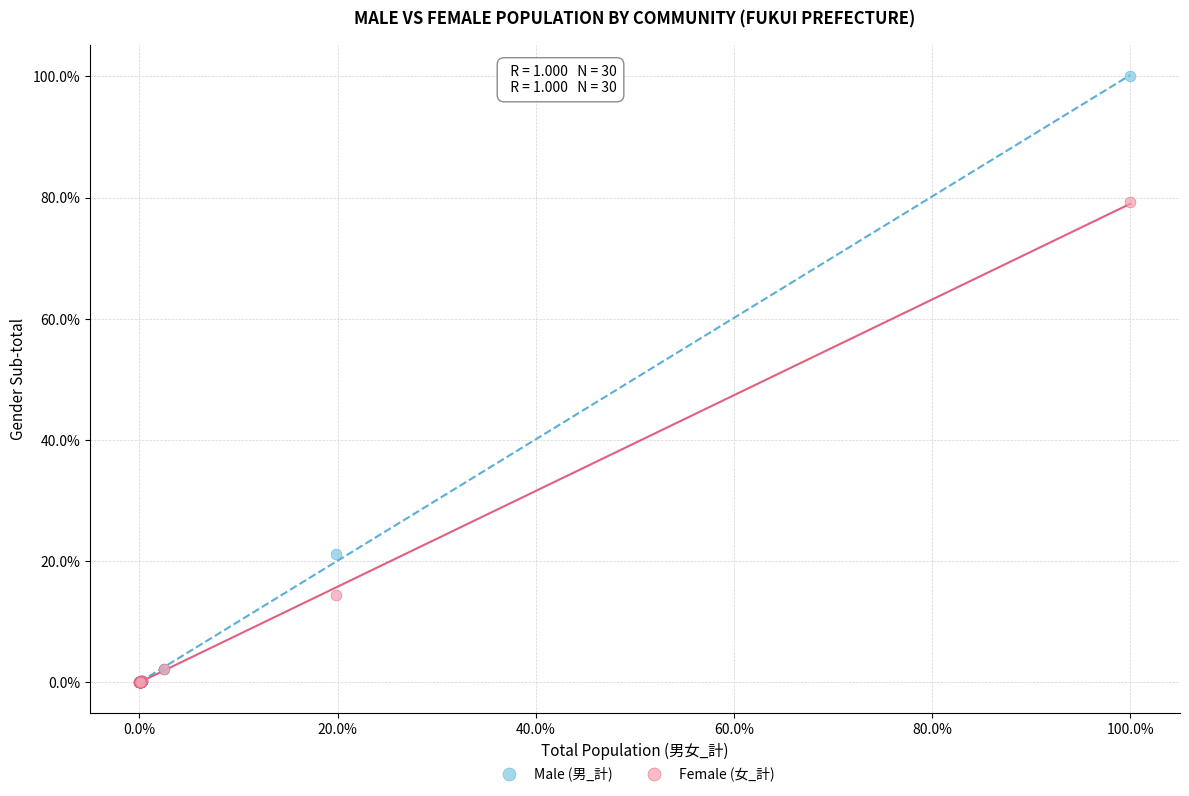

Which series has the widest spread of Y values?

Male (男_計)